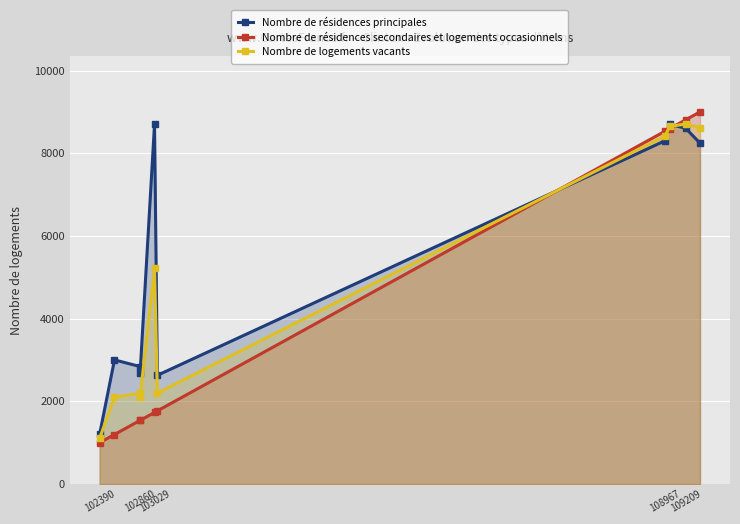

What are all the series names shown in the legend?

Nombre de résidences principales, Nombre de résidences secondaires et logements occasionnels, Nombre de logements vacants